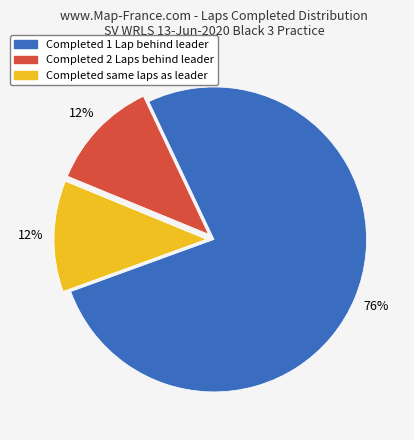

Does any single category account for the majority?

Yes